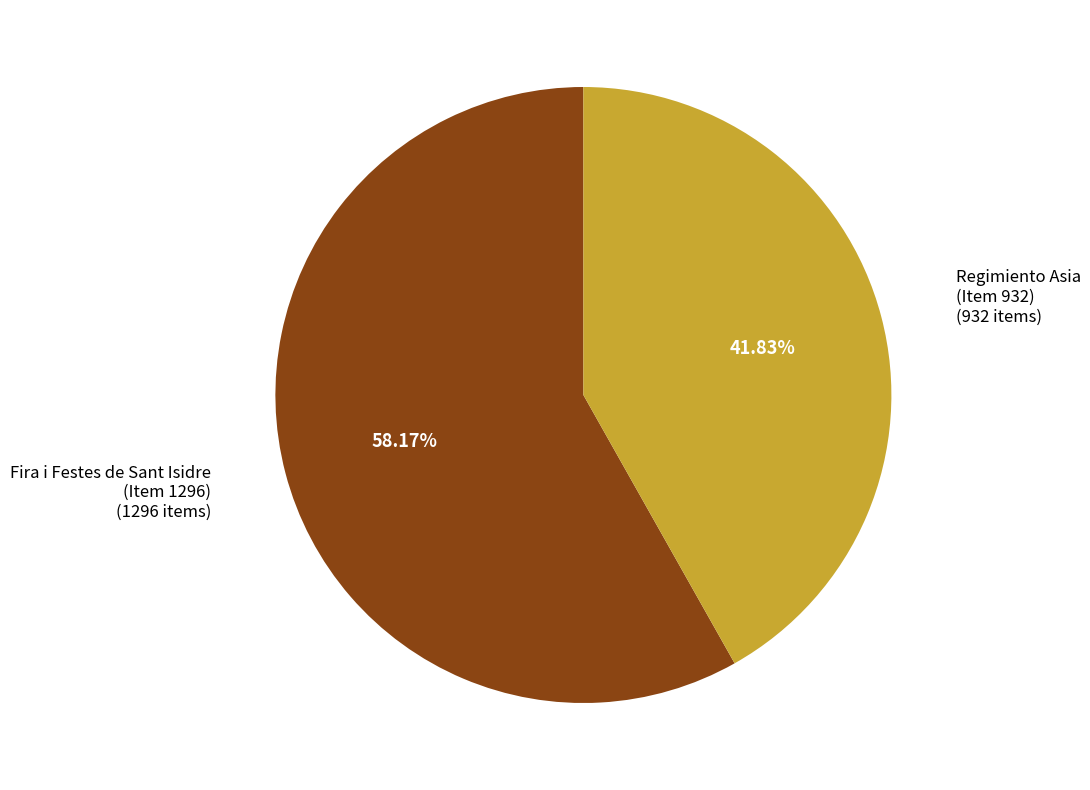

To the nearest percent, what is the average slice percentage?

50%